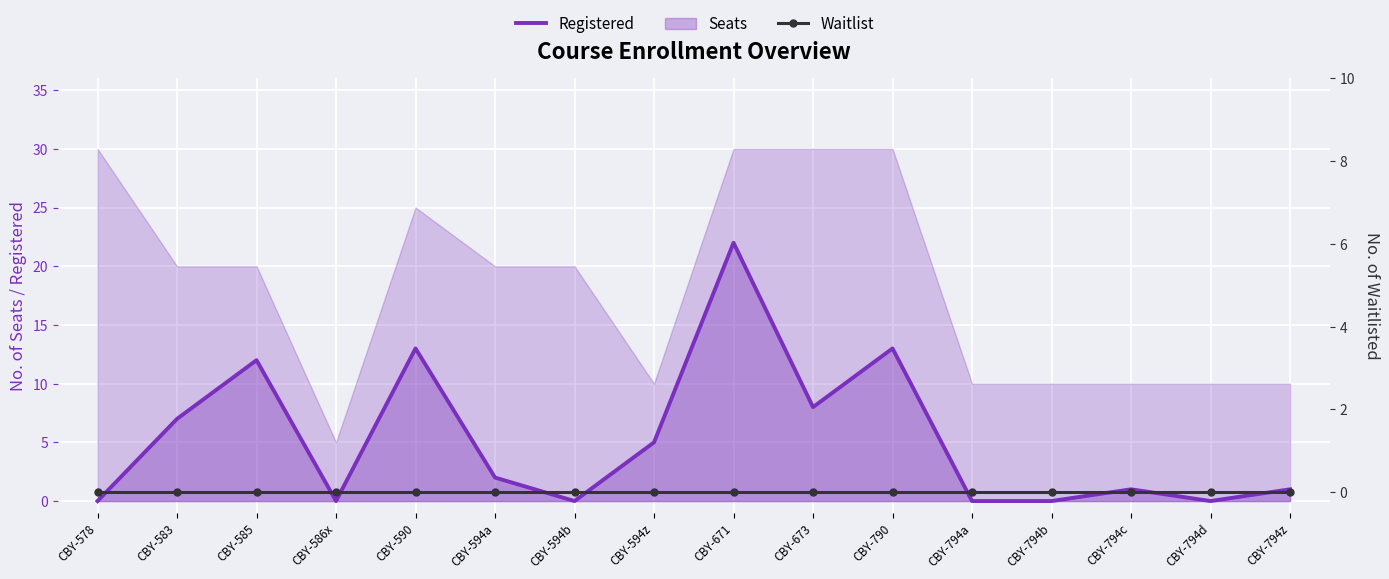

Which has a higher value, CBY-590 or CBY-583?

CBY-590